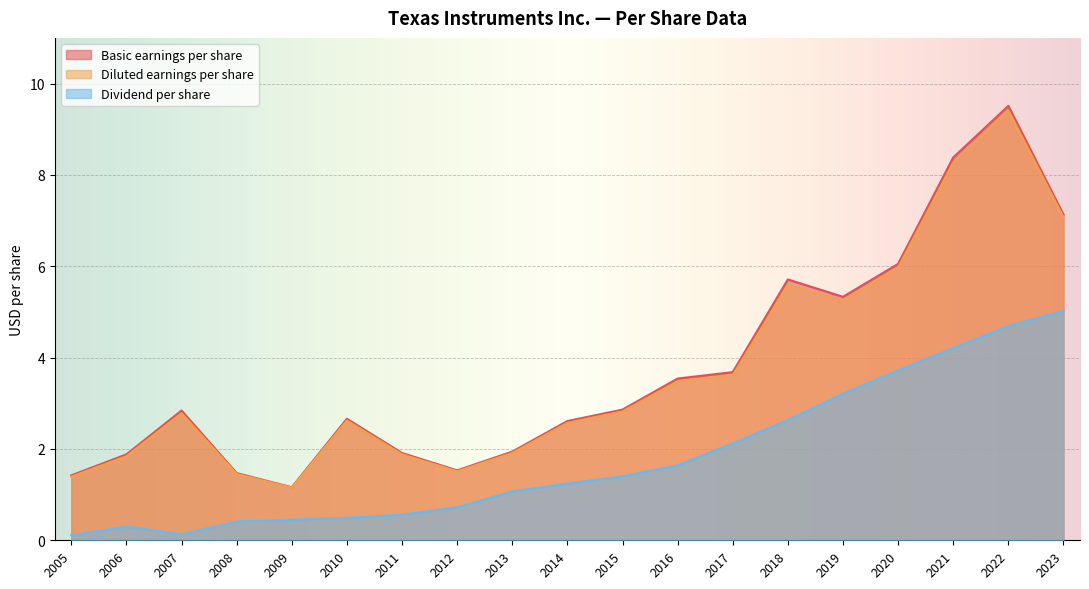

Which series has the widest spread of values?

Basic earnings per share